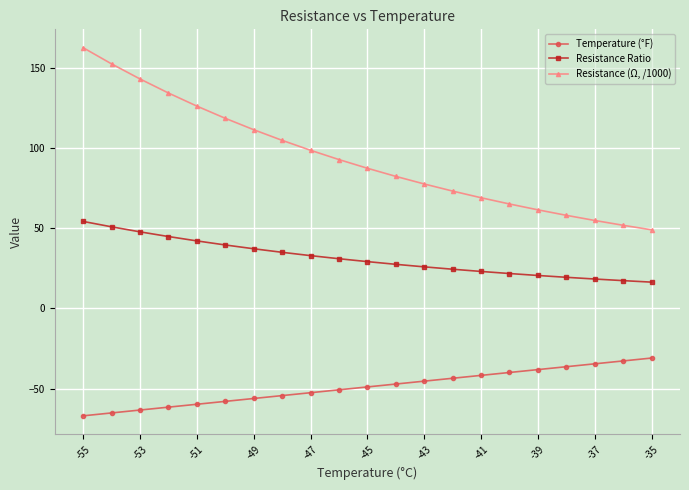

Which series has the largest total across all categories?

Resistance (Ω, /1000)